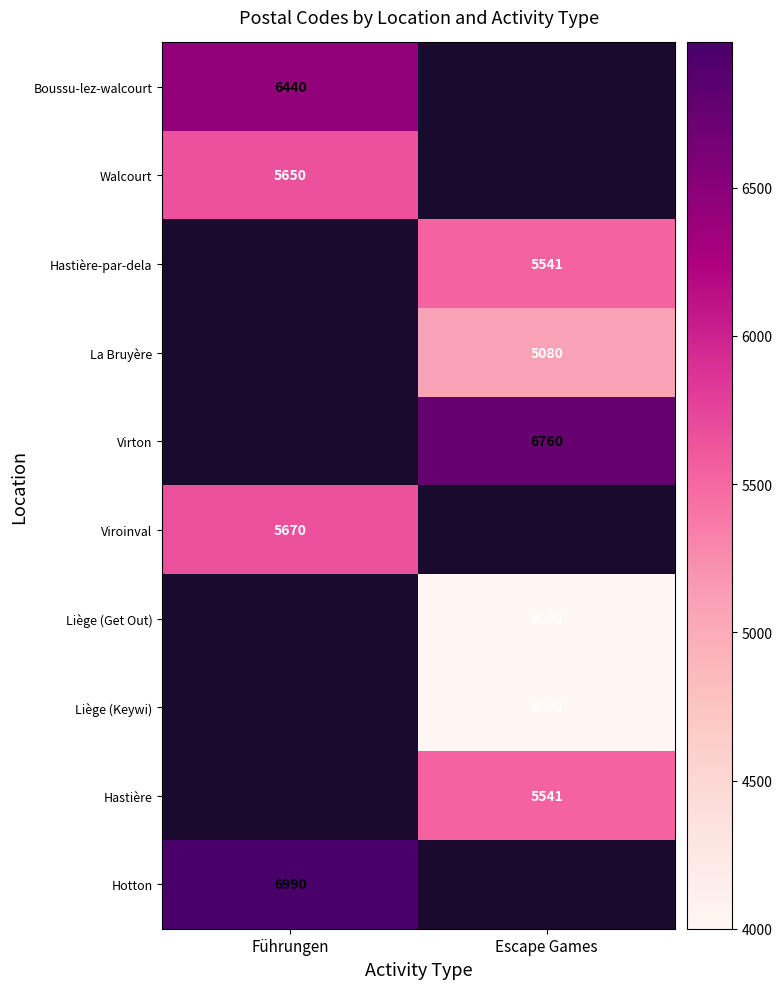

True or false: Virton has a value of 3542 at Escape Games.

False